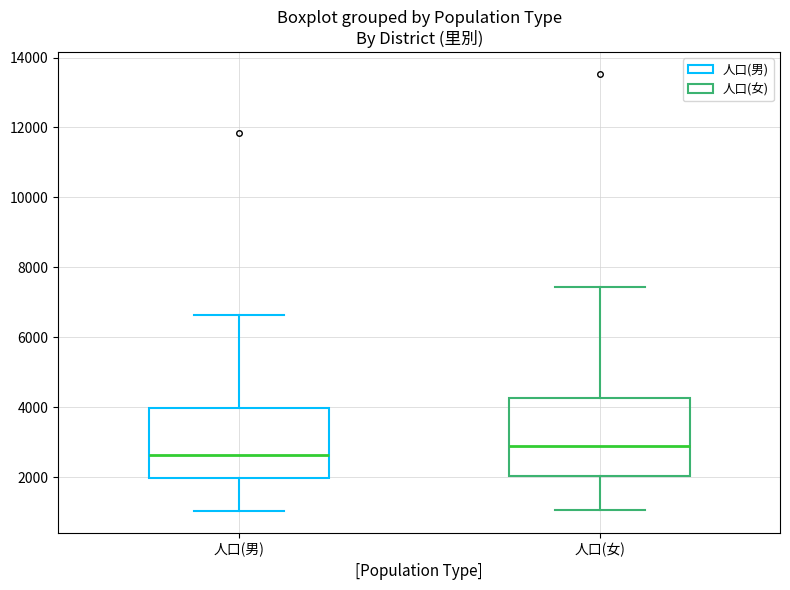

Where does the lower whisker of the box for 人口(男) end on the y-axis? The values are not printed on the chart, so give them approximately, as read against the axis.

1000